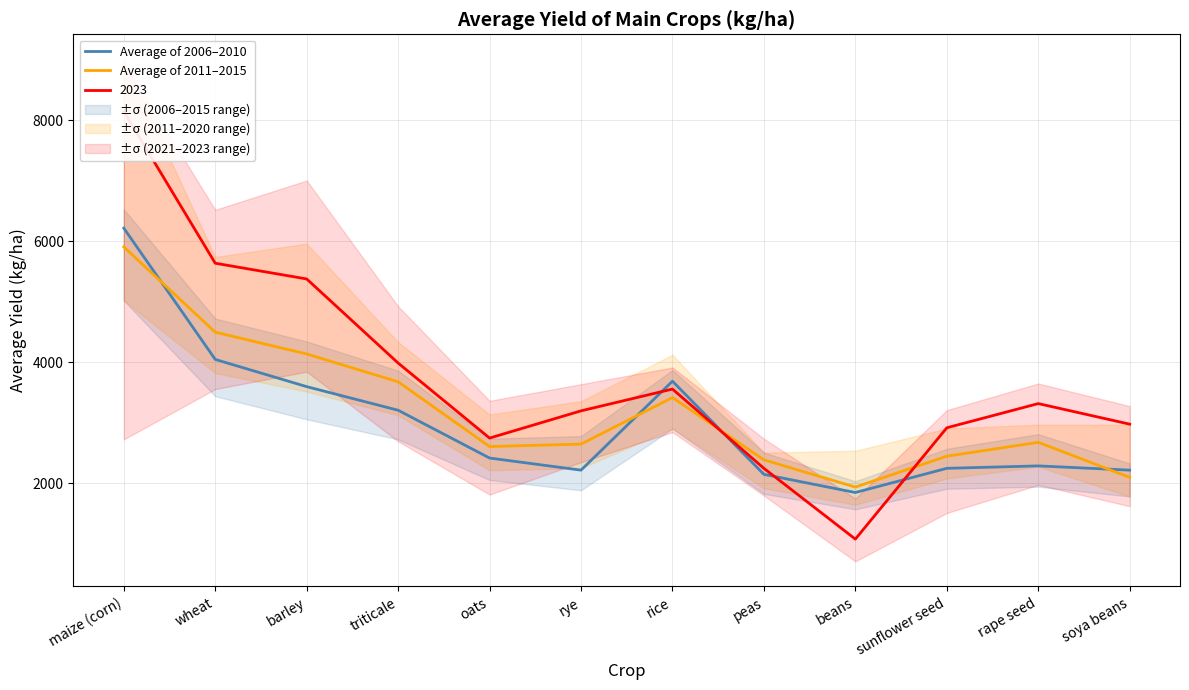

The value of Average of 2006–2010 at sunflower seed is 3555. True or false?

False